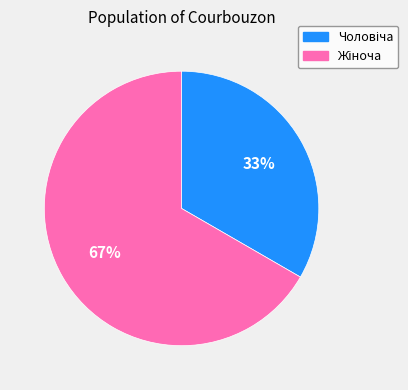

Is there any slice that represents more than half of the pie?

Yes